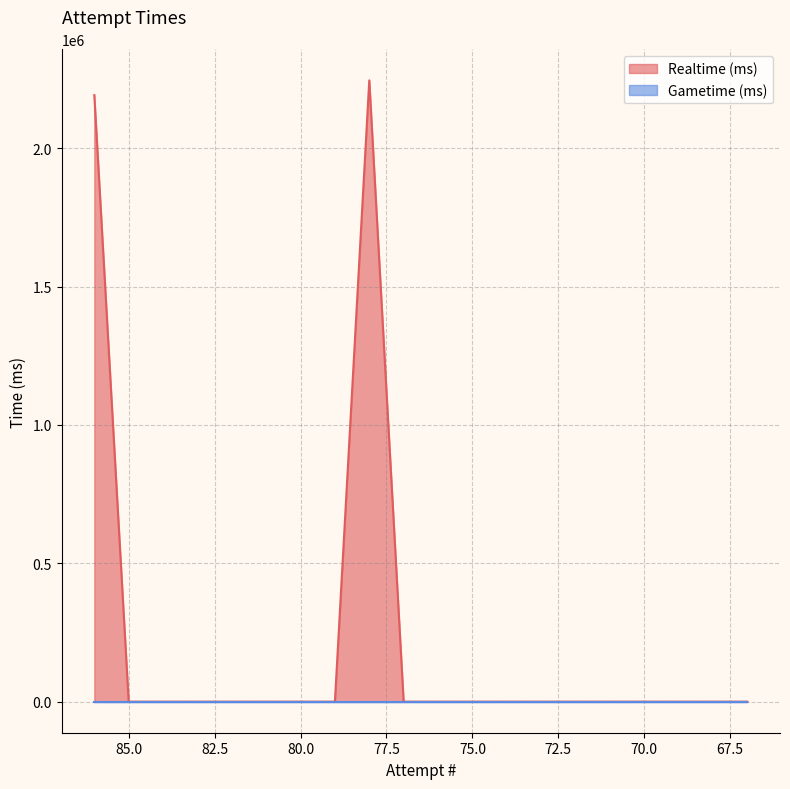

Reading right to left, extract all data points from this chart.

67=0	68=0	69=0	70=0	71=0	72=0	73=0	74=0	75=0	76=0	77=0	78=2244983	79=0	80=0	81=0	82=0	83=0	84=0	85=0	86=2191689